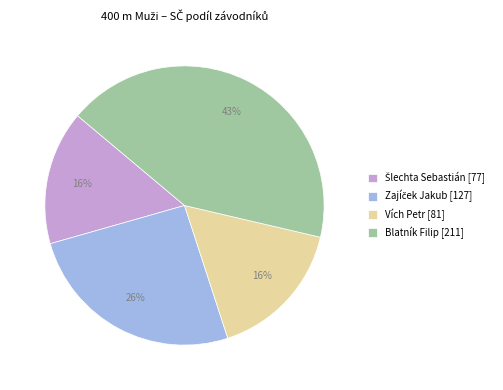

How many slices are in this pie chart?

4